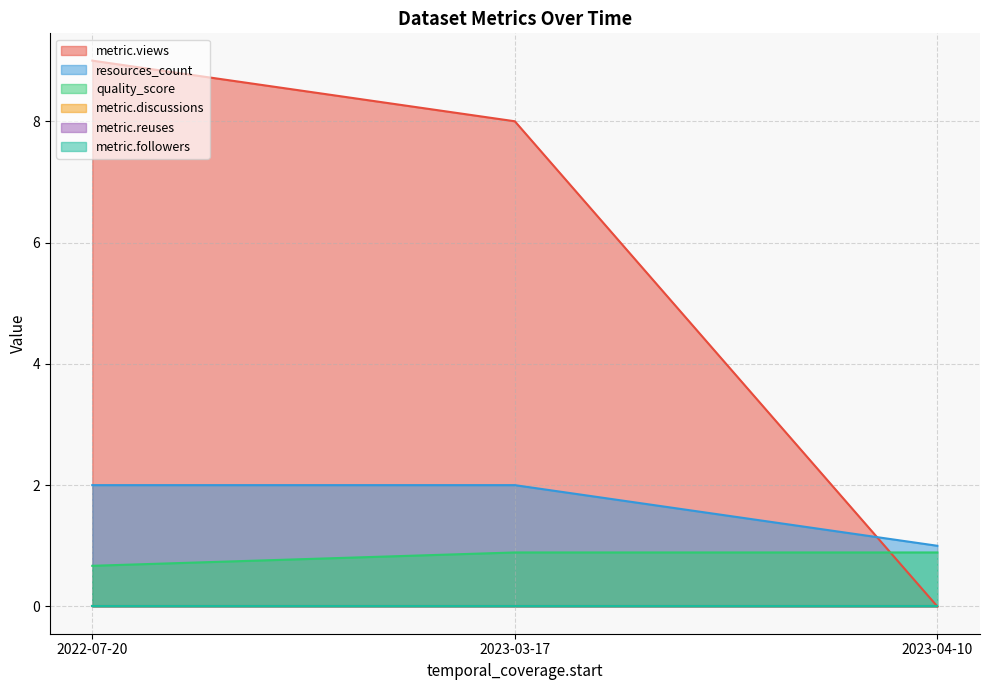

Does the chart have visible grid lines?

Yes